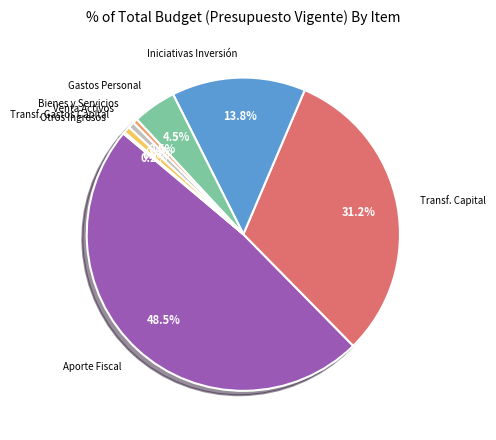

Does Gastos Personal represent more than half of the total?

No